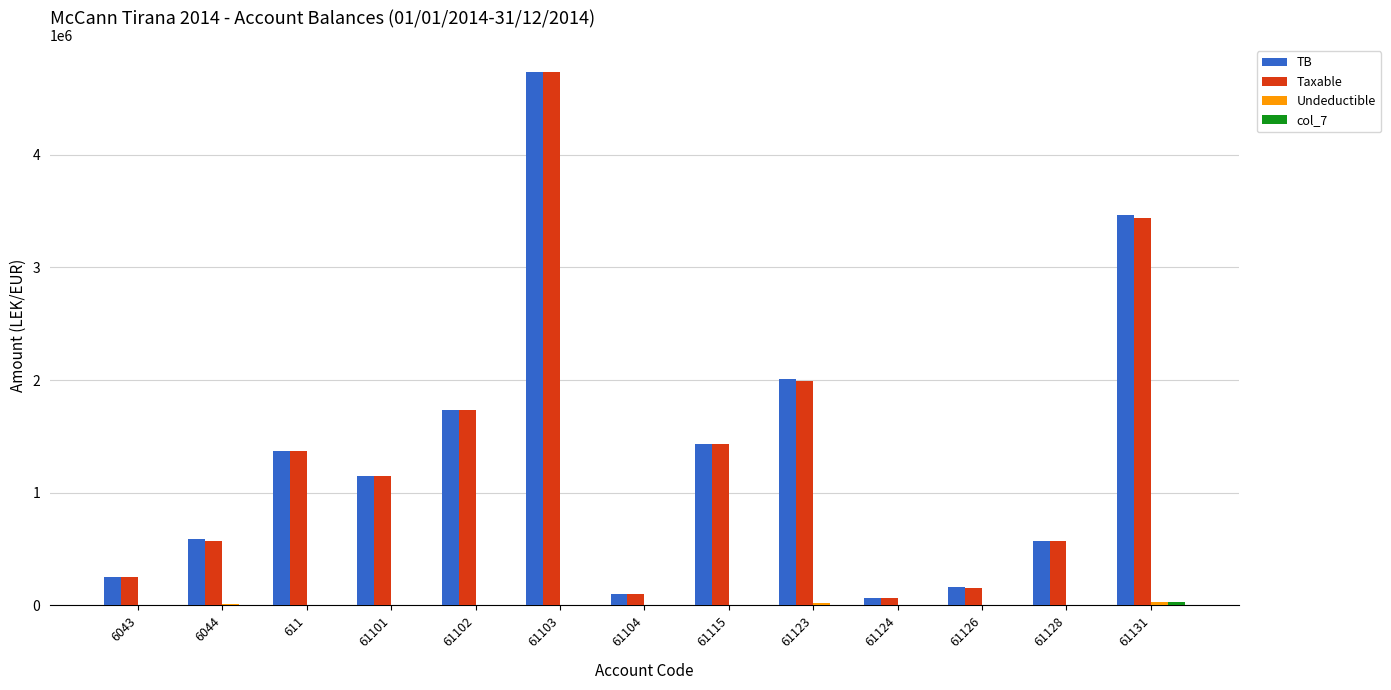

What is the maximum value shown in the chart?

4735066.9